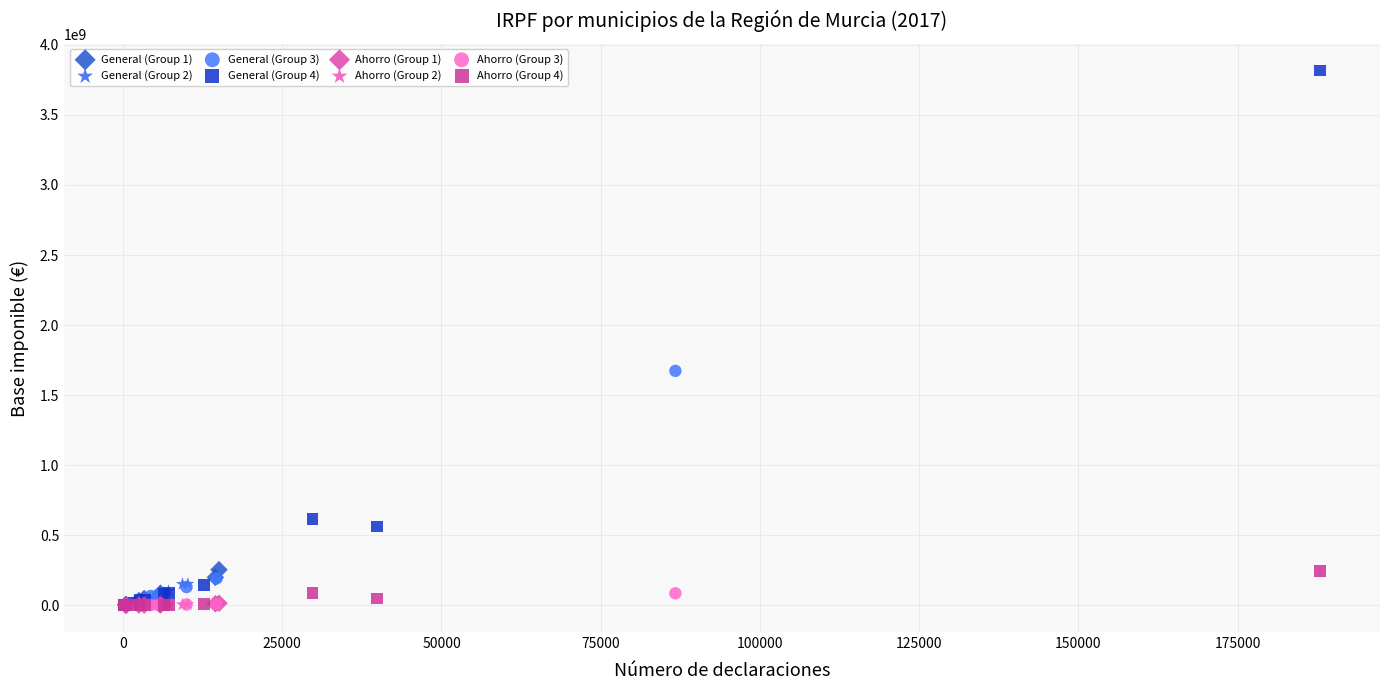

Which series contains the highest Y value?

General (Group 4)